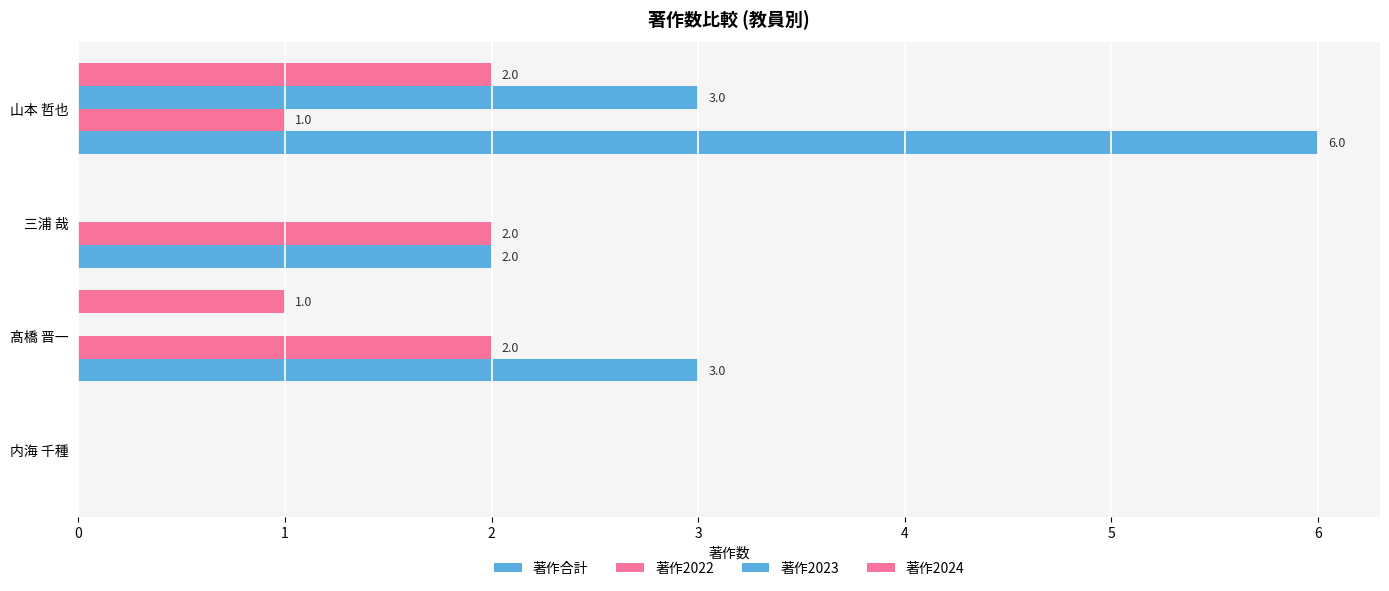

Reading left to right, transcribe all the data shown in this chart.

著作合計: 0=0	1=3	2=2	3=6
著作2022: 0=0	1=2	2=2	3=1
著作2023: 0=0	1=0	2=0	3=3
著作2024: 0=0	1=1	2=0	3=2